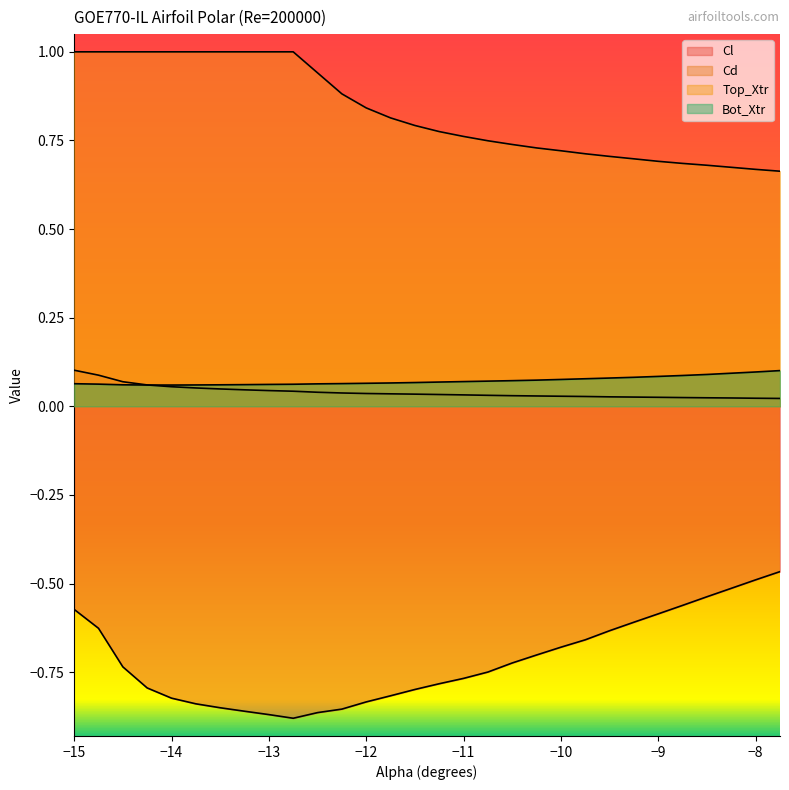

At which label is Cd closest to 0?

-7.75